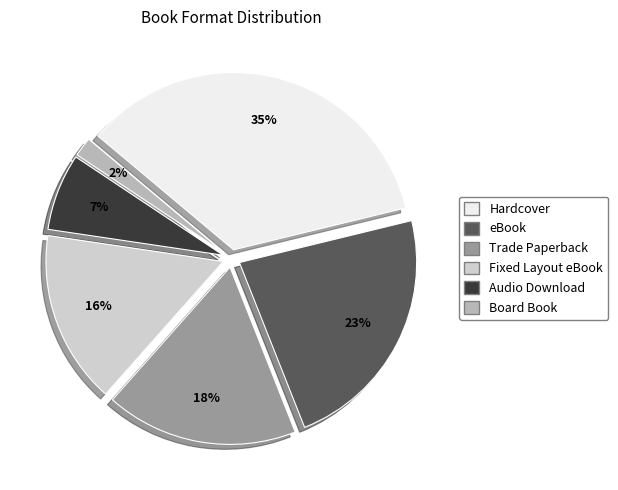

Count the number of slices in the pie.

6